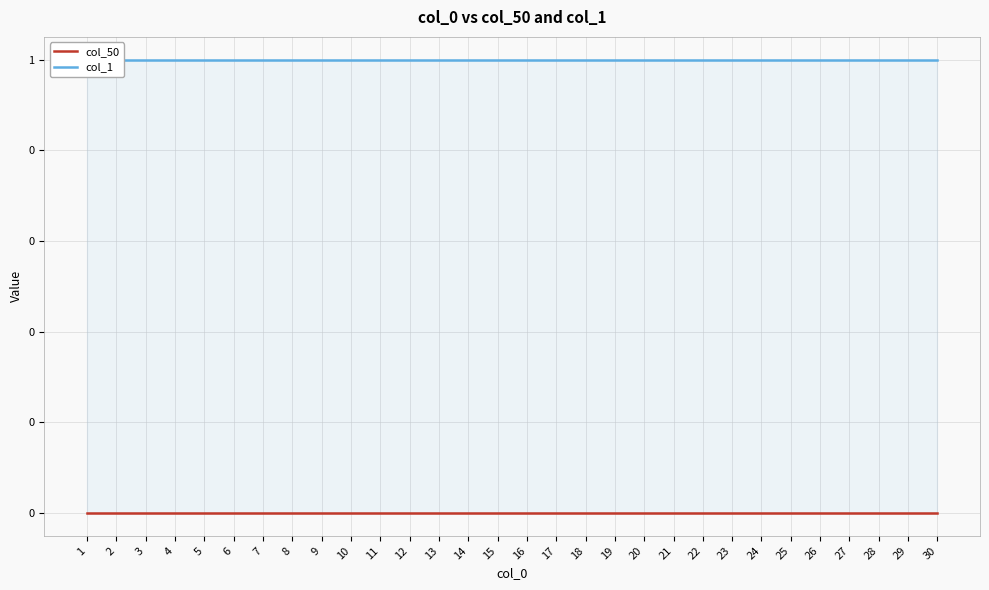

At how many categories does at least one series exceed 0?

30